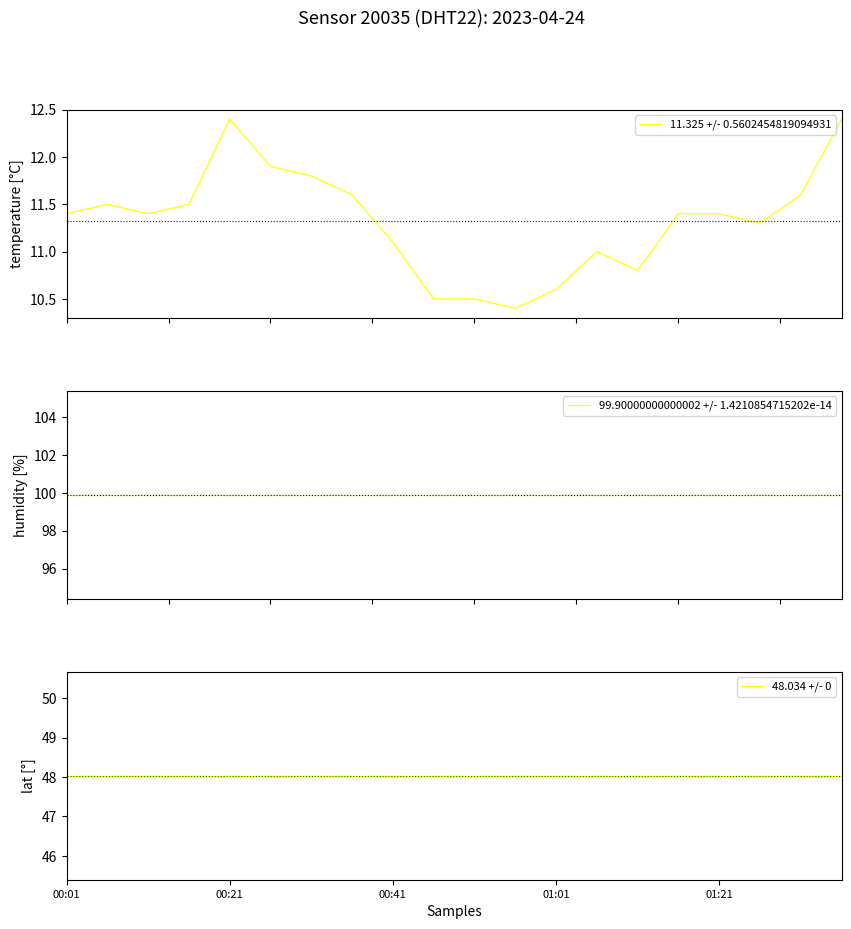

What is the maximum value for 11.325 +/- 0.5602454819094931?

12.4